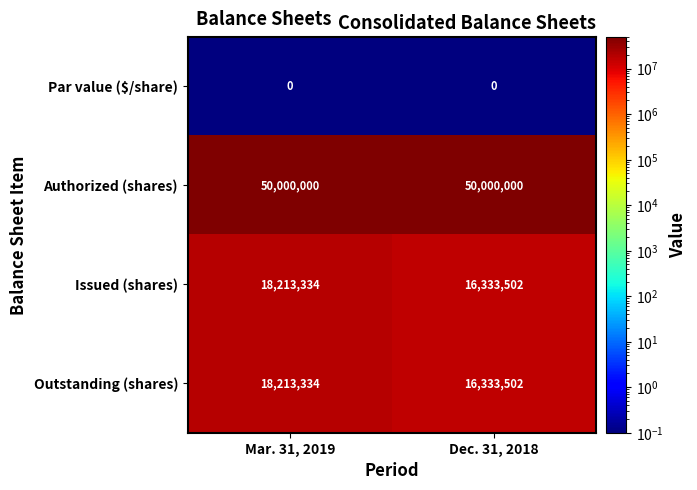

What is the approximate value of Authorized (shares) at Dec. 31, 2018?

50000000